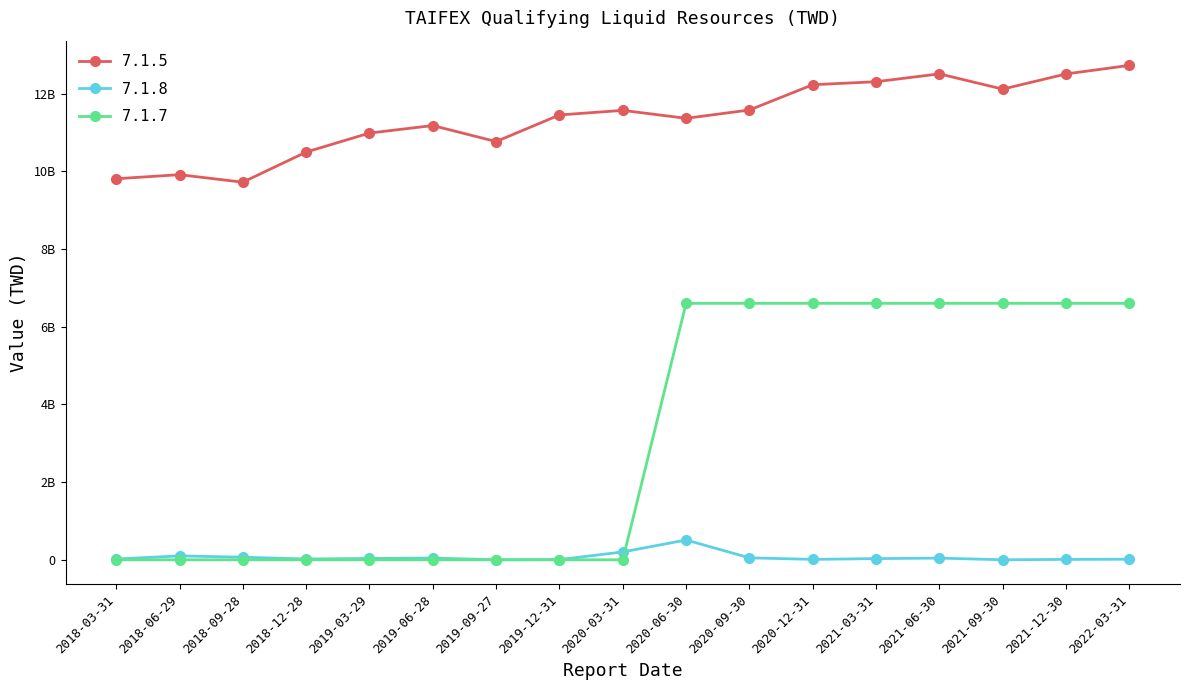

What is the maximum value shown in the chart?

12724142215